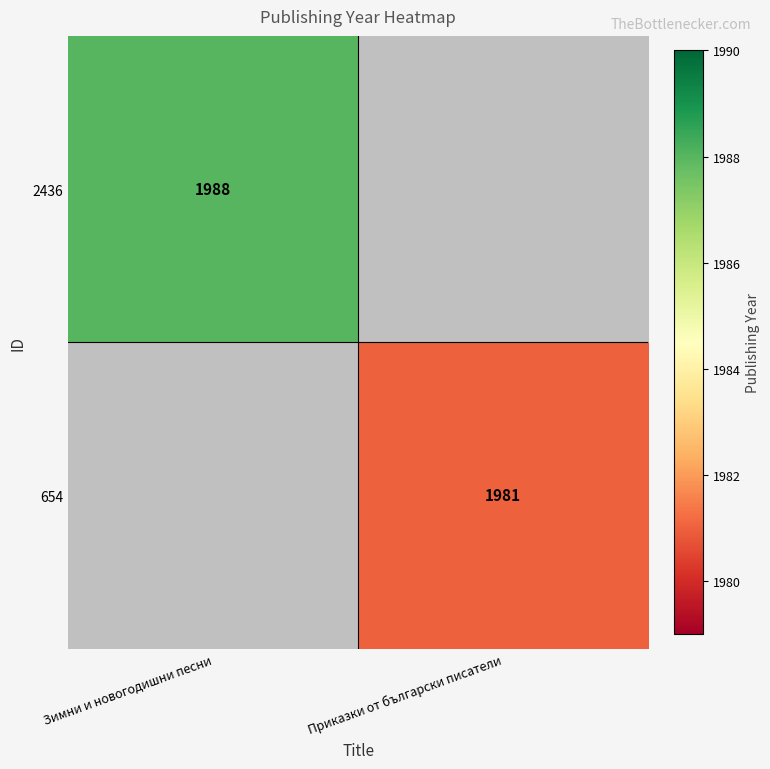

The 654 series shows 1981 at Приказки от български писатели. True or false?

True